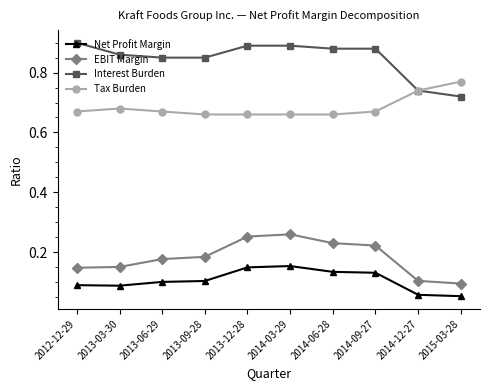

Which series has the largest total across all categories?

Interest Burden